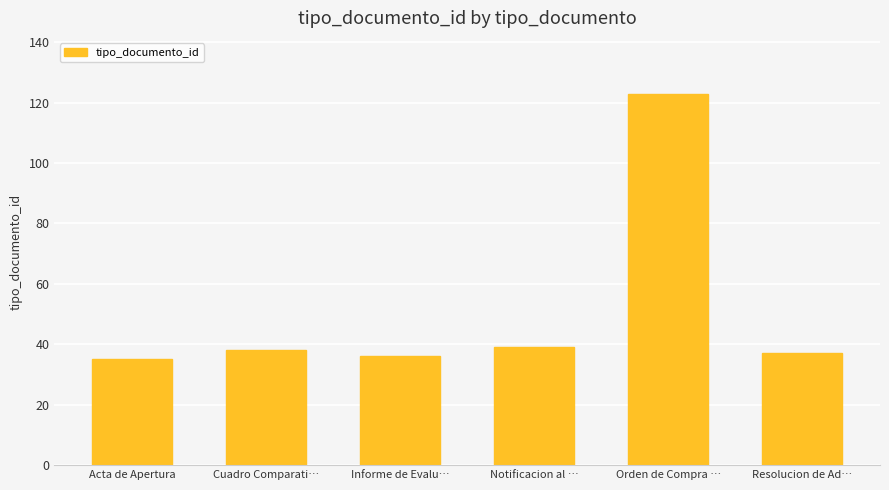

The value at Notificacion al … is 52. True or false?

False